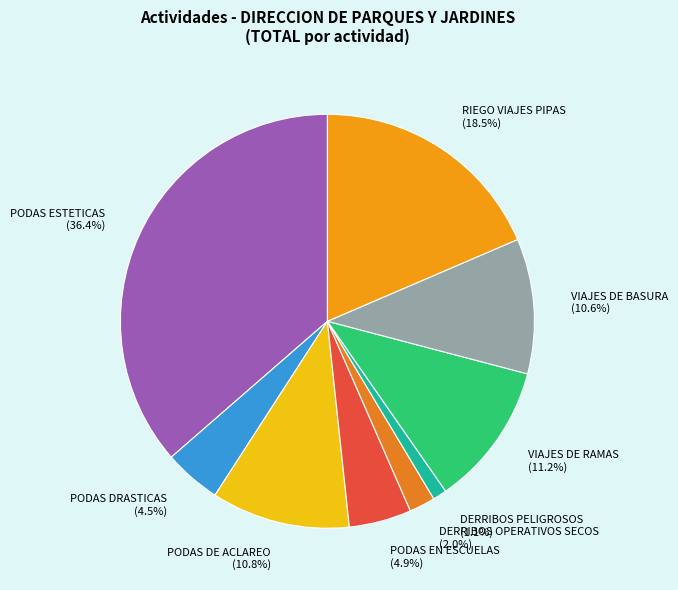

Combined, what portion of the pie is RIEGO VIAJES PIPAS (18.5%) and VIAJES DE BASURA (10.6%)?

29.1%